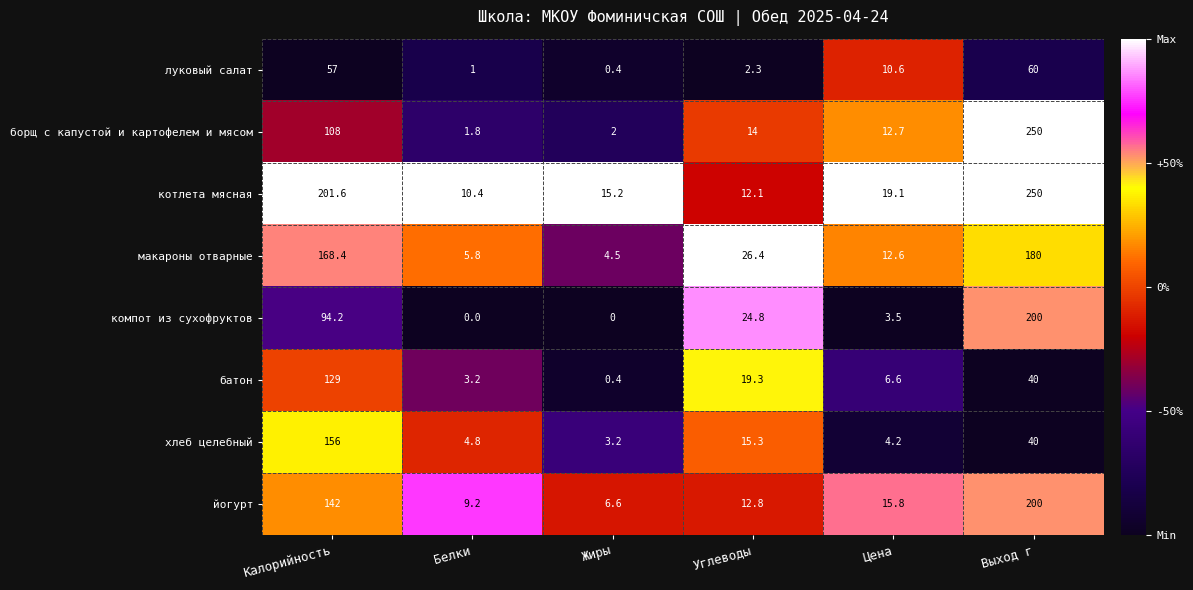

How many categories are shown in the chart?

6